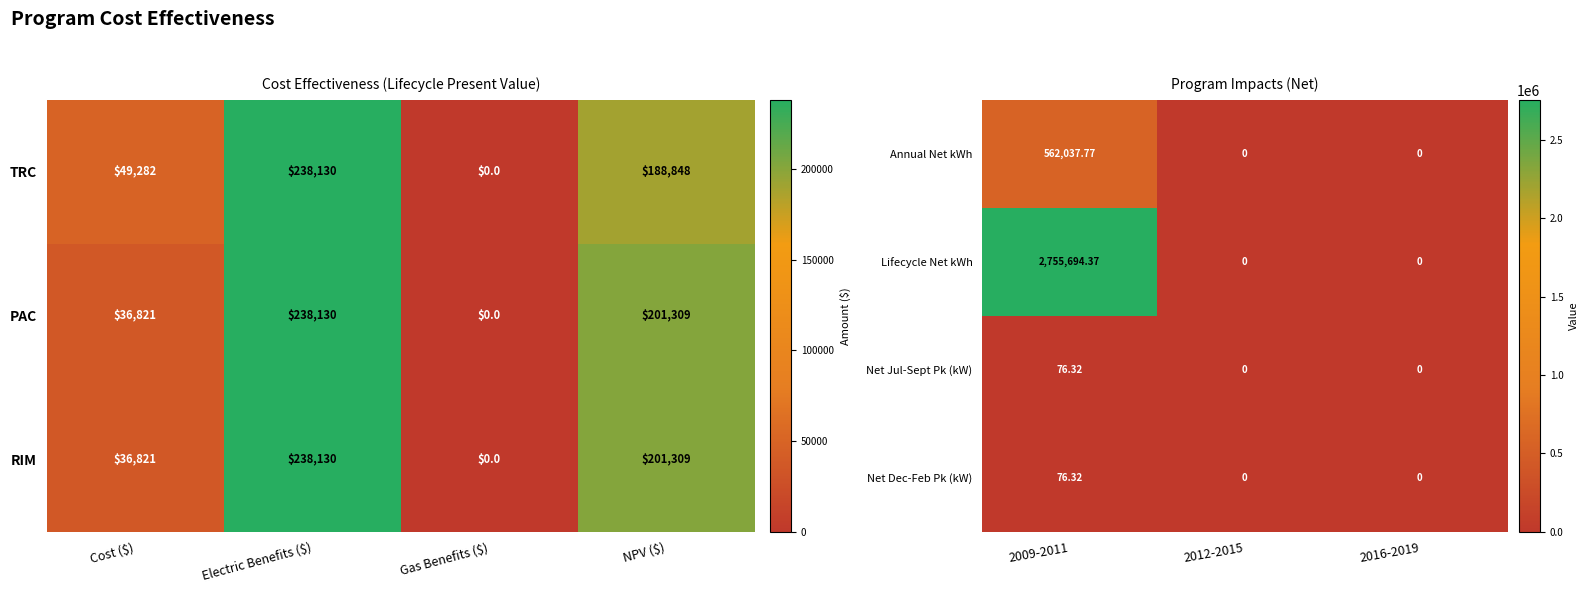

What is the highest value of the Lifecycle Net kWh series?

2755694.4